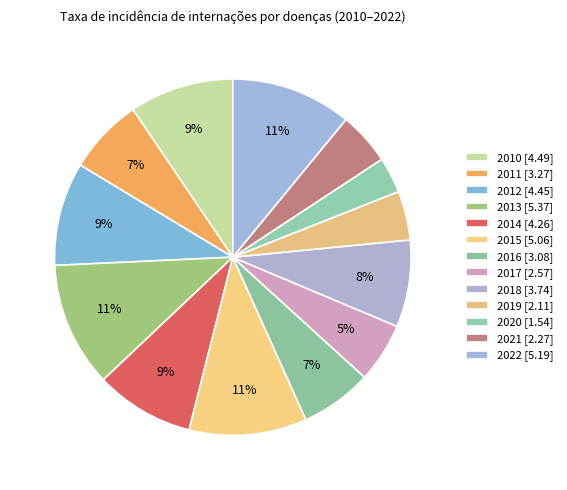

Rank the categories by value from lowest to highest.

2020, 2019, 2021, 2017, 2016, 2011, 2018, 2014, 2012, 2010, 2015, 2022, 2013